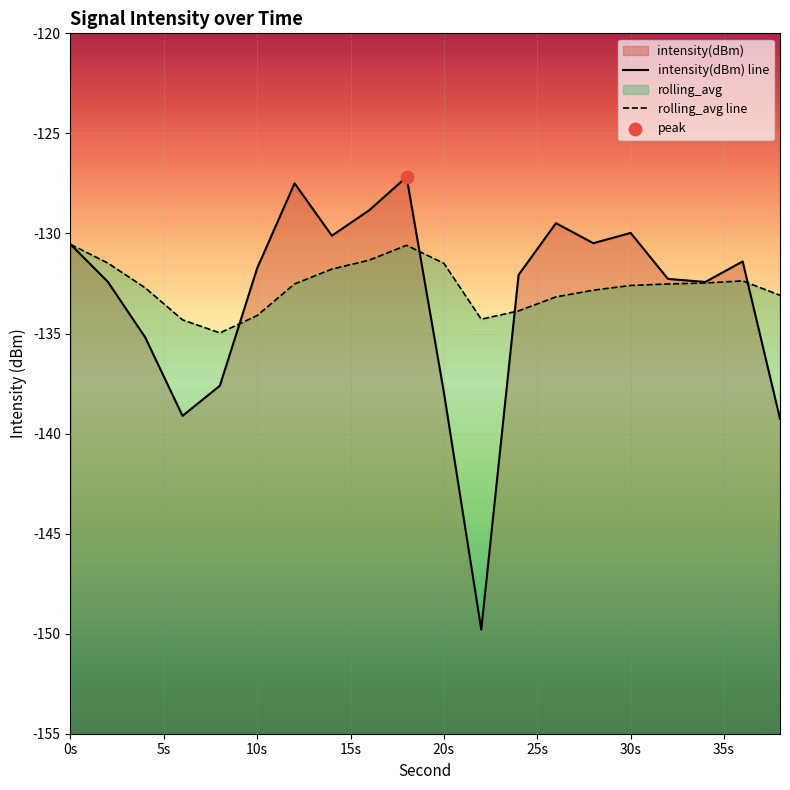

Which series reaches the minimum Y coordinate?

intensity(dBm)